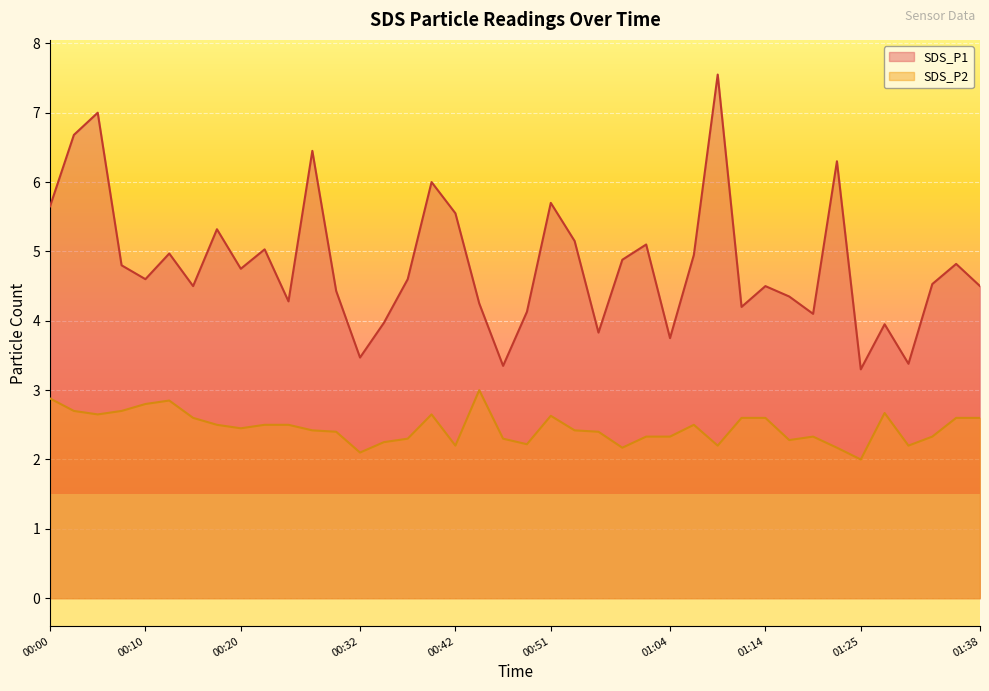

The SDS_P1 series shows 2.3 at 01:22. True or false?

False